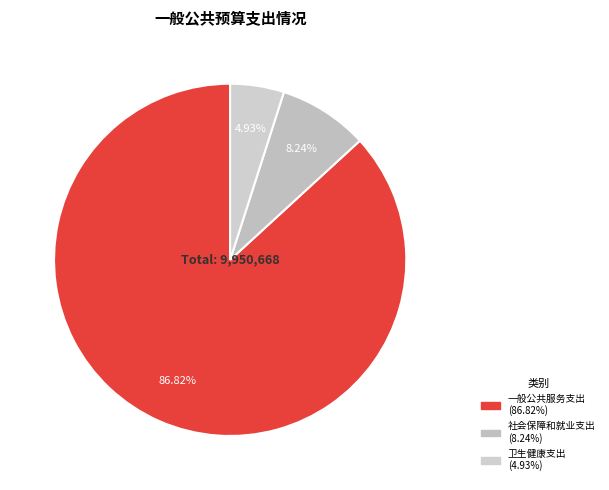

Combined, do 一般公共服务支出 and 社会保障和就业支出 account for over 50%?

Yes